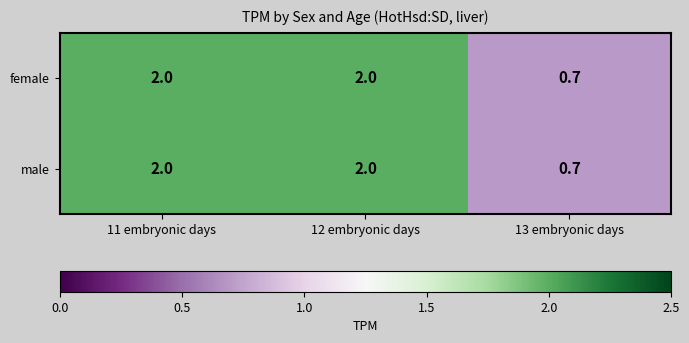

How many series are shown in this chart?

2